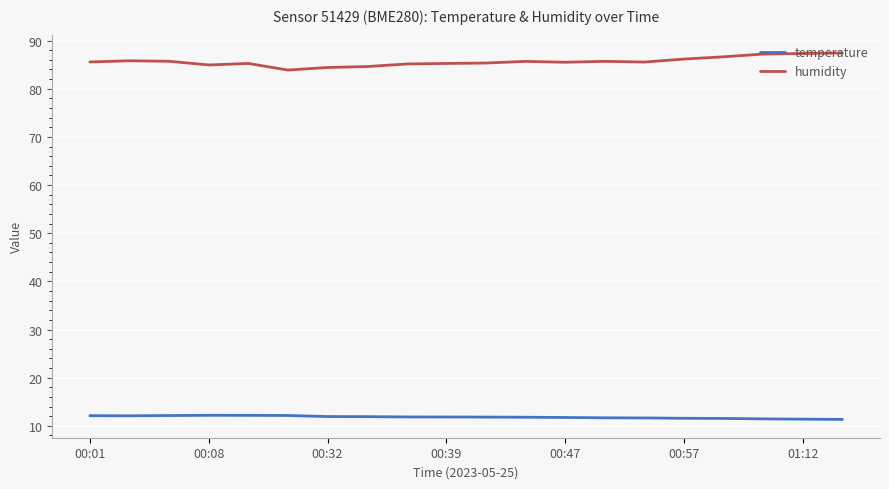

Rank the series by their maximum value, from highest to lowest.

humidity, temperature